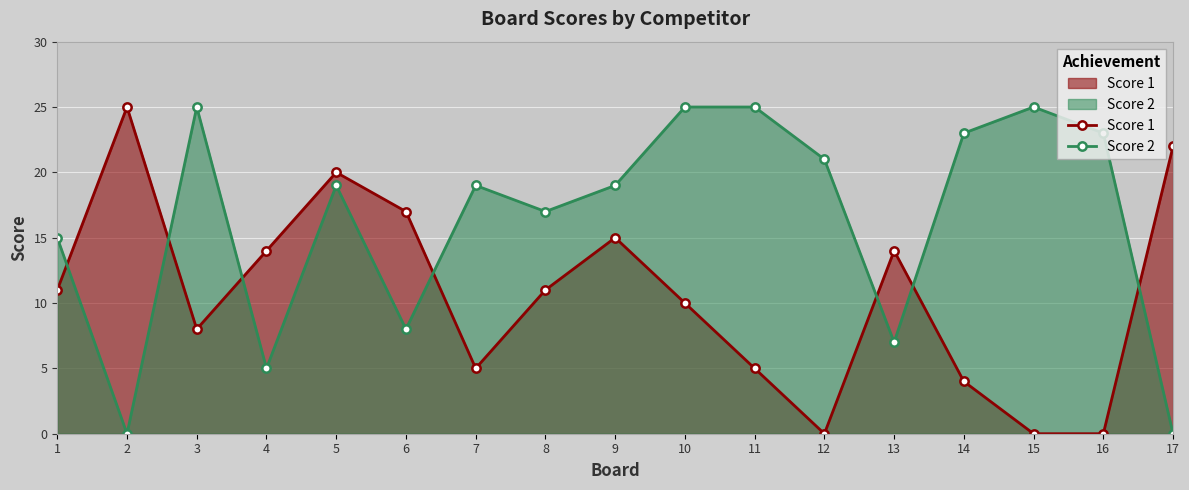

What is the difference between the highest and lowest values at 9?

4